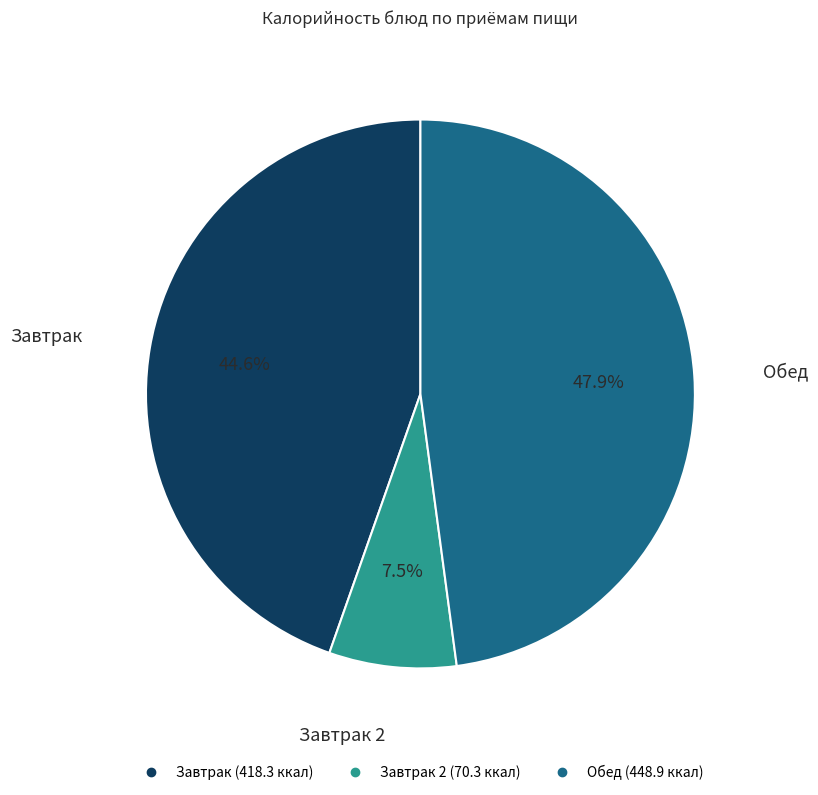

Does any single category account for the majority?

No